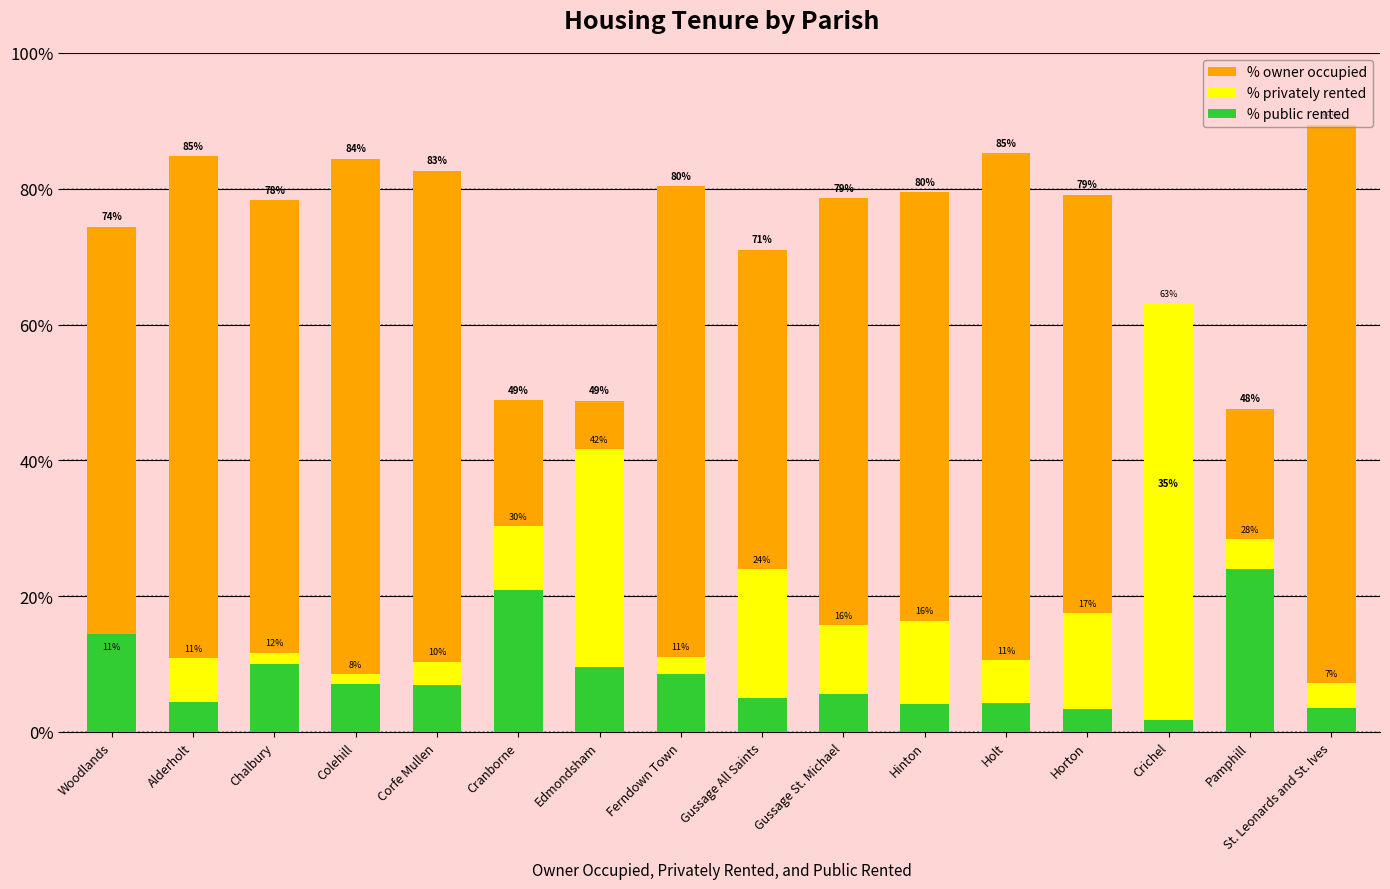

Which category has the highest value across all series?

St. Leonards and St. Ives